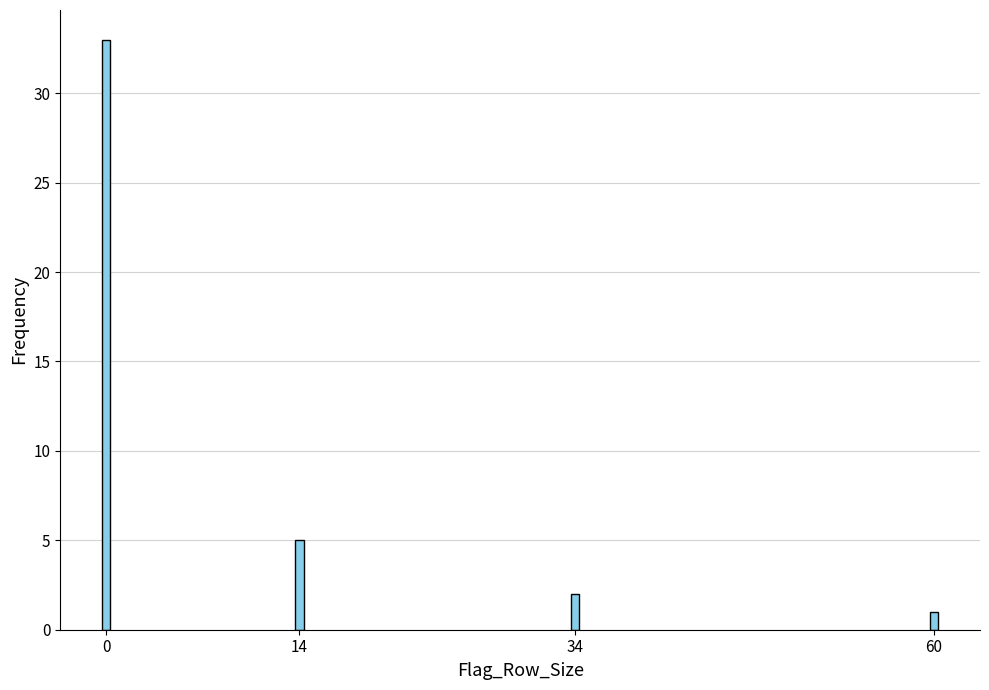

Reading right to left, transcribe all the data shown in this chart.

60=1	34=2	14=5	0=33